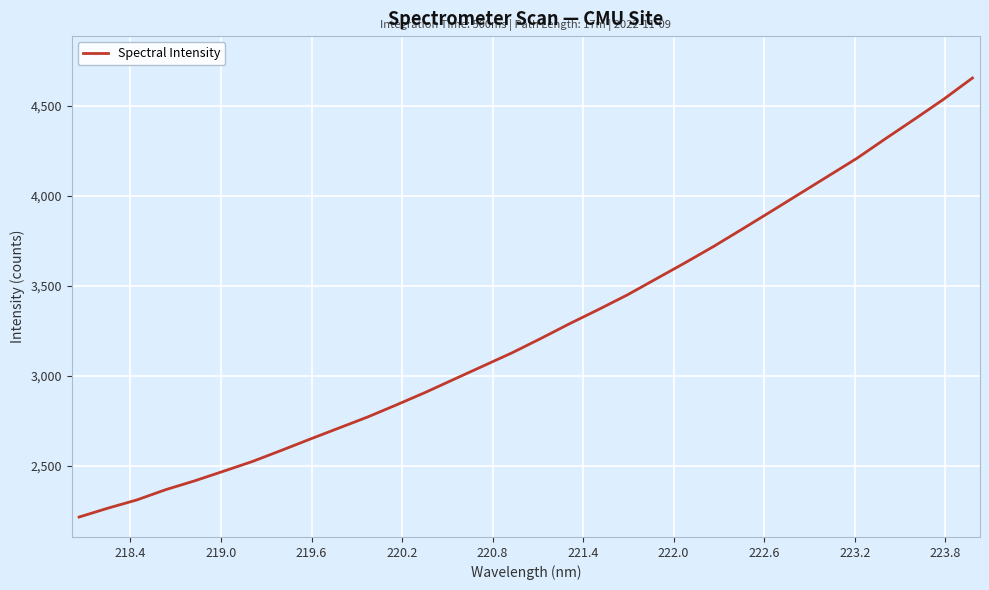

What is the difference between the maximum and minimum values?

2440.2